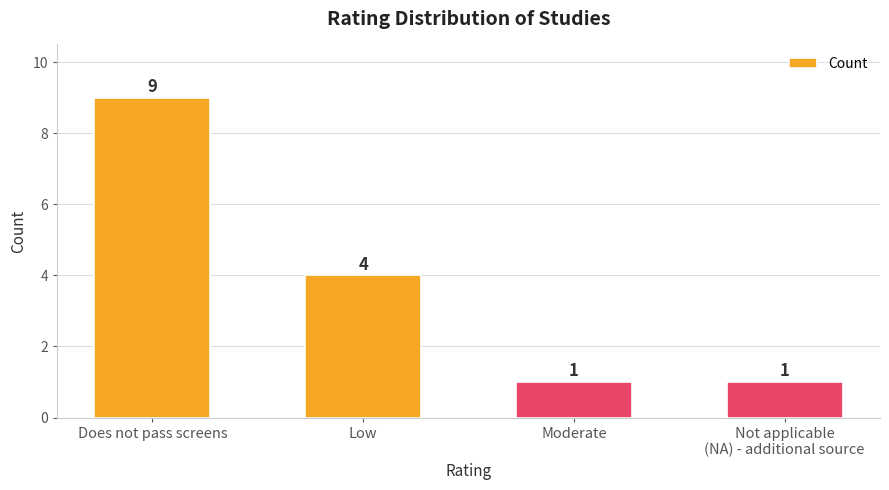

What is the difference between the second highest and second lowest values?

3